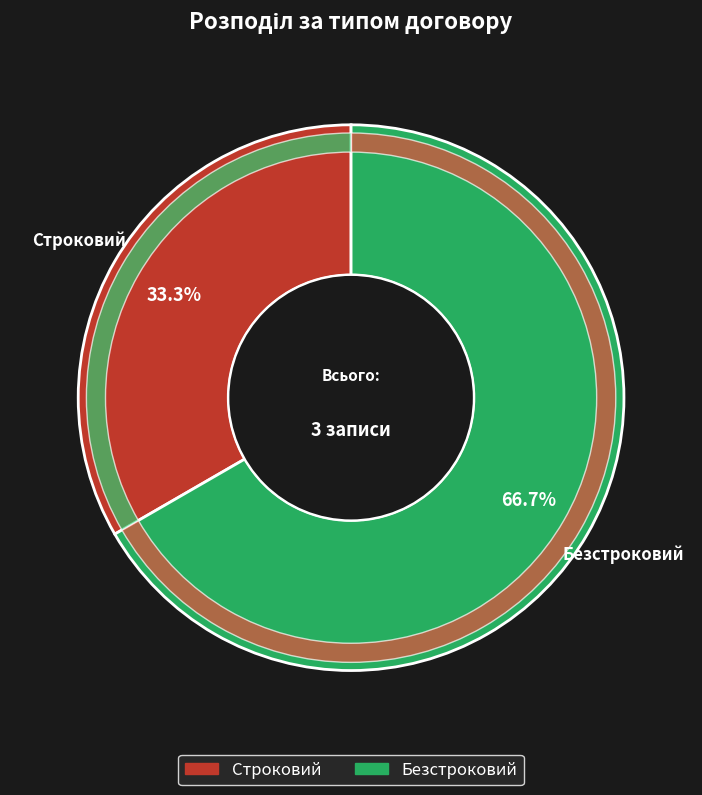

How much of the chart is everything except Строковий?

66.7%